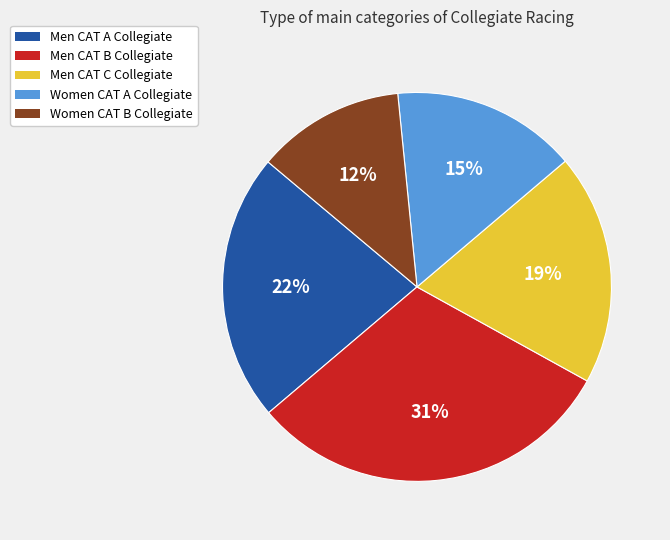

Is there a majority slice in this chart?

No